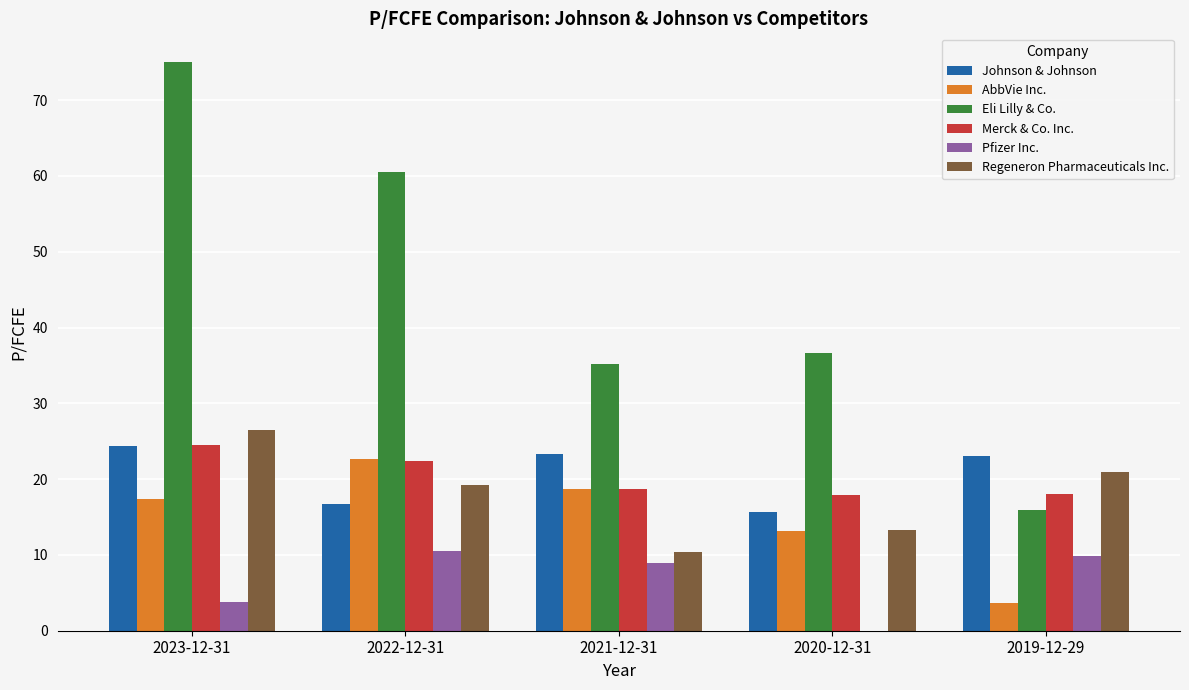

Which series changed the most between 2020-12-31 and 2019-12-29?

Eli Lilly & Co.